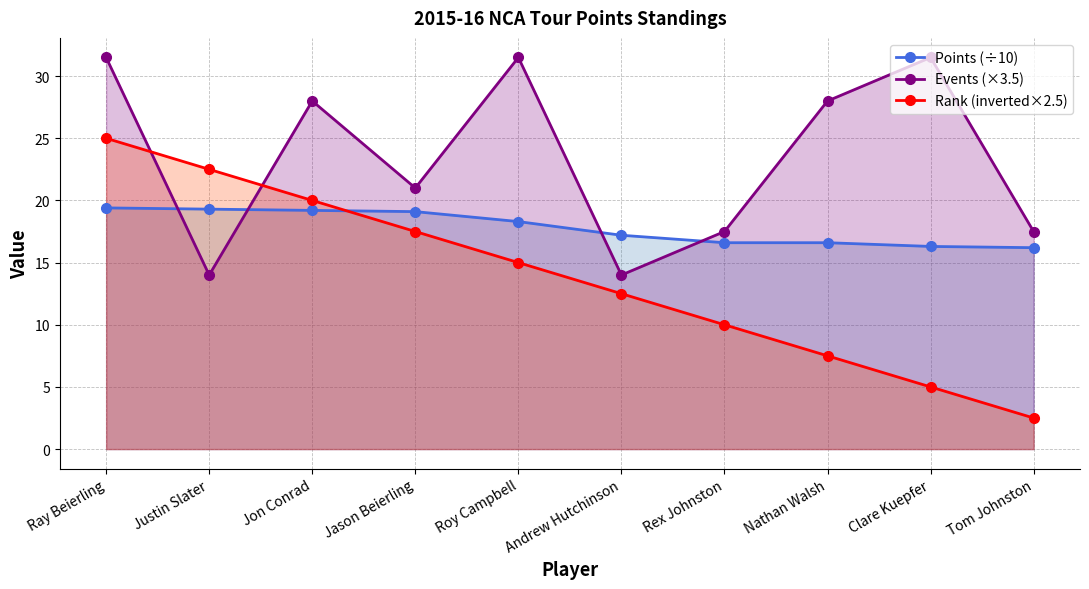

How many lines are shown in the chart?

3